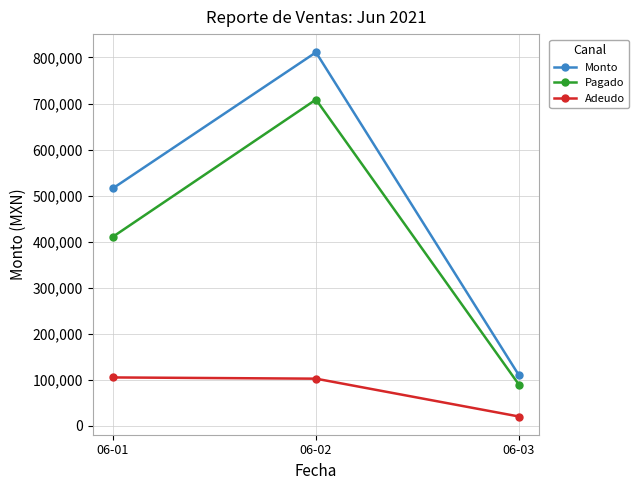

At which category is the sum across all series the highest?

06-02